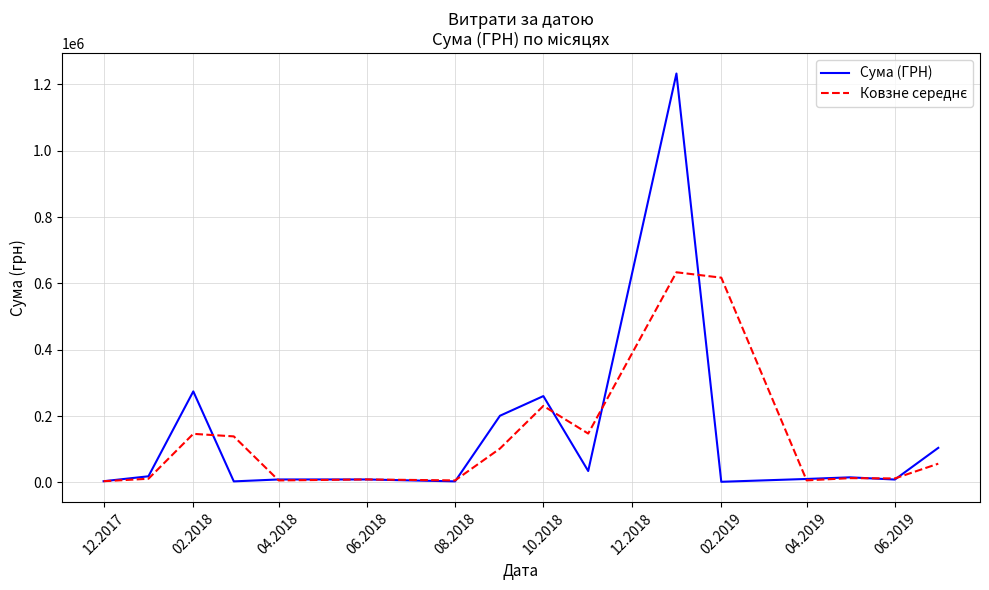

What is the maximum value for Сума (ГРН)?

1232706.3